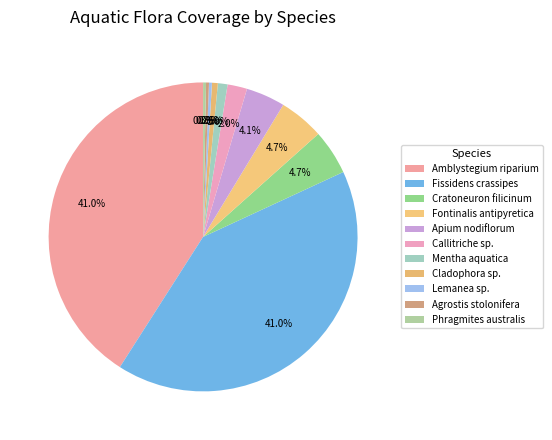

Count the number of slices in the pie.

11